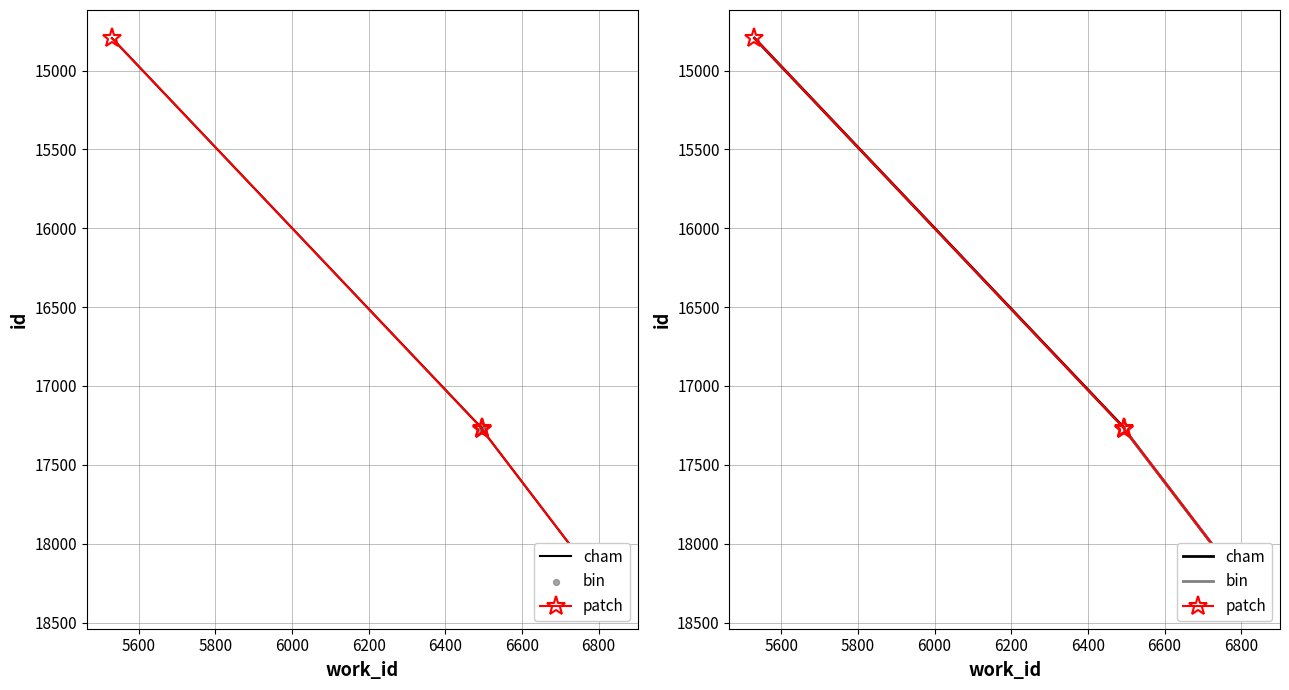

What is the change in value from 17269 to 17273?

+4